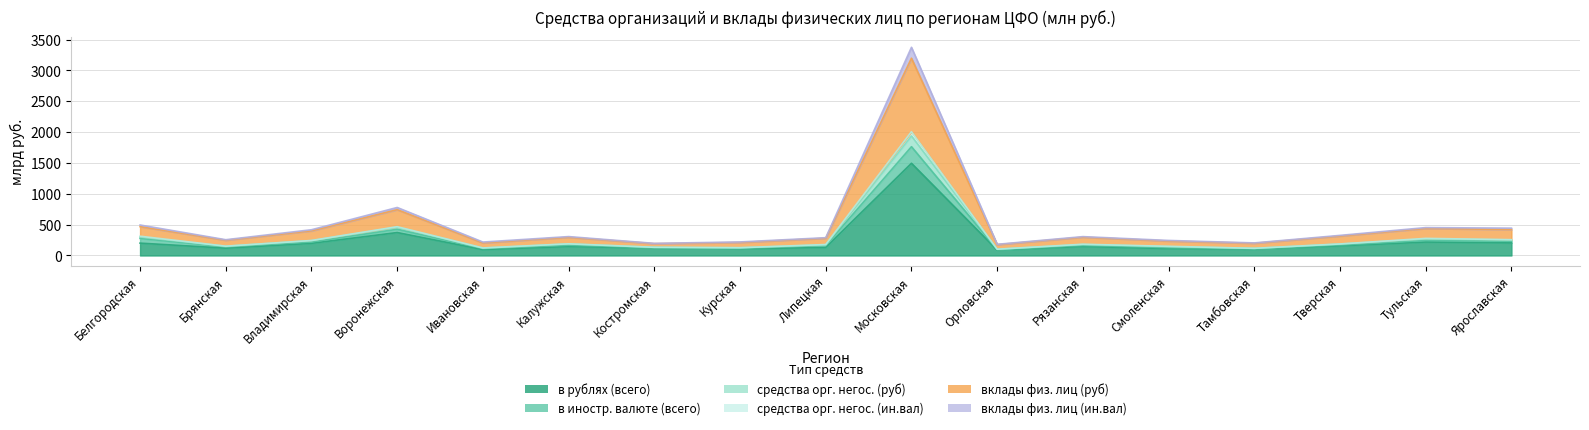

At how many categories does at least one series exceed 3291?

1